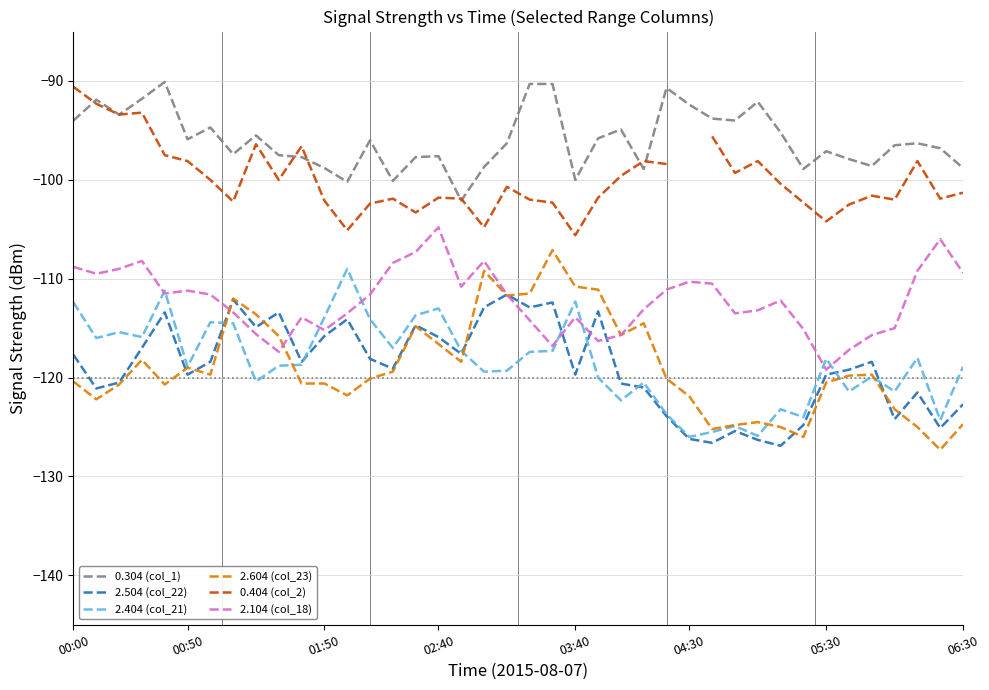

What is the minimum value shown in the chart?

-127.3